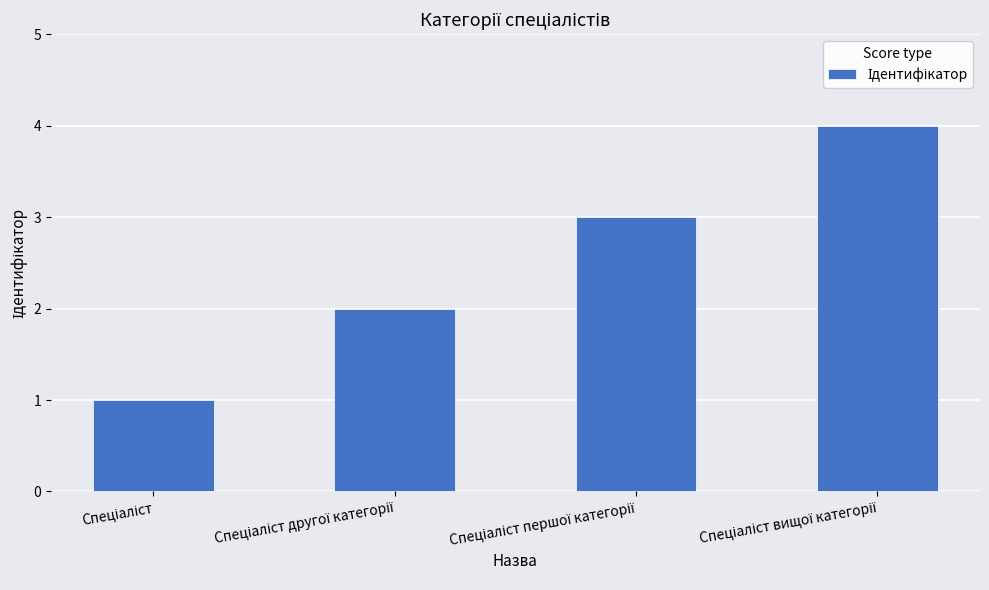

What is the maximum value shown in the chart?

4